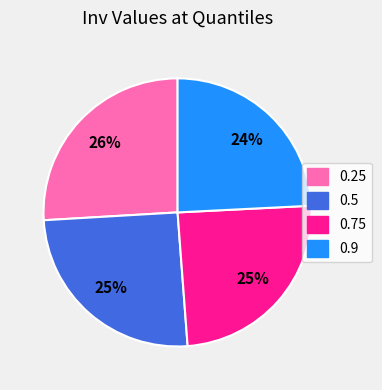

True or false: 0.5 accounts for 25% of the total.

True